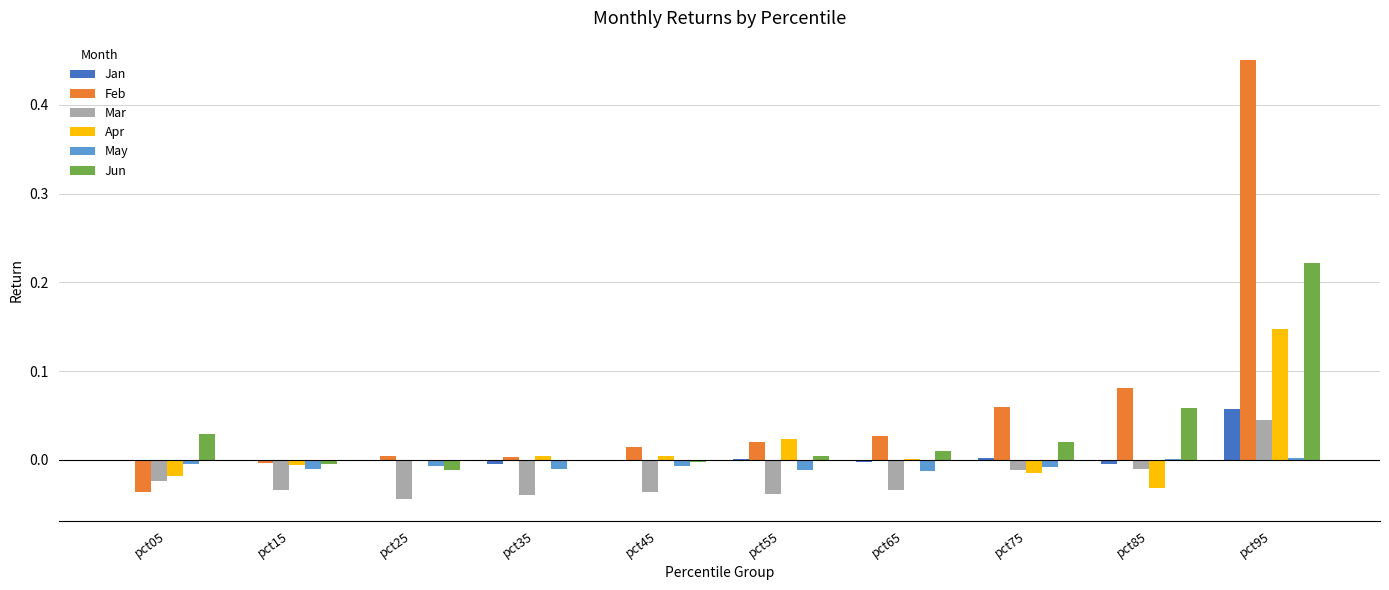

Which series changed the most between pct15 and pct75?

Feb